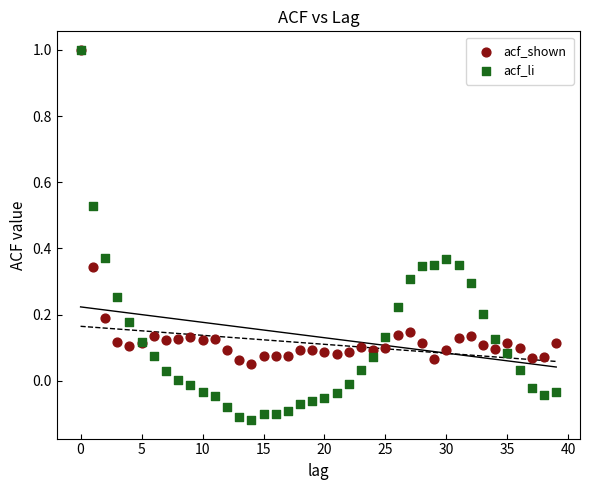

Which series contains the lowest Y value?

acf_li